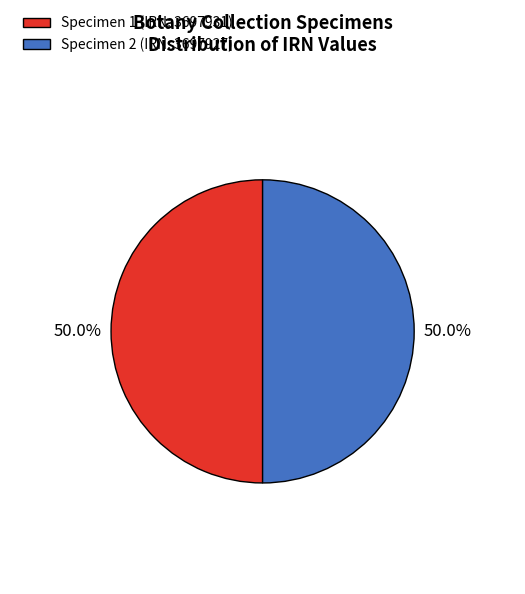

How many segments does this pie chart have?

2